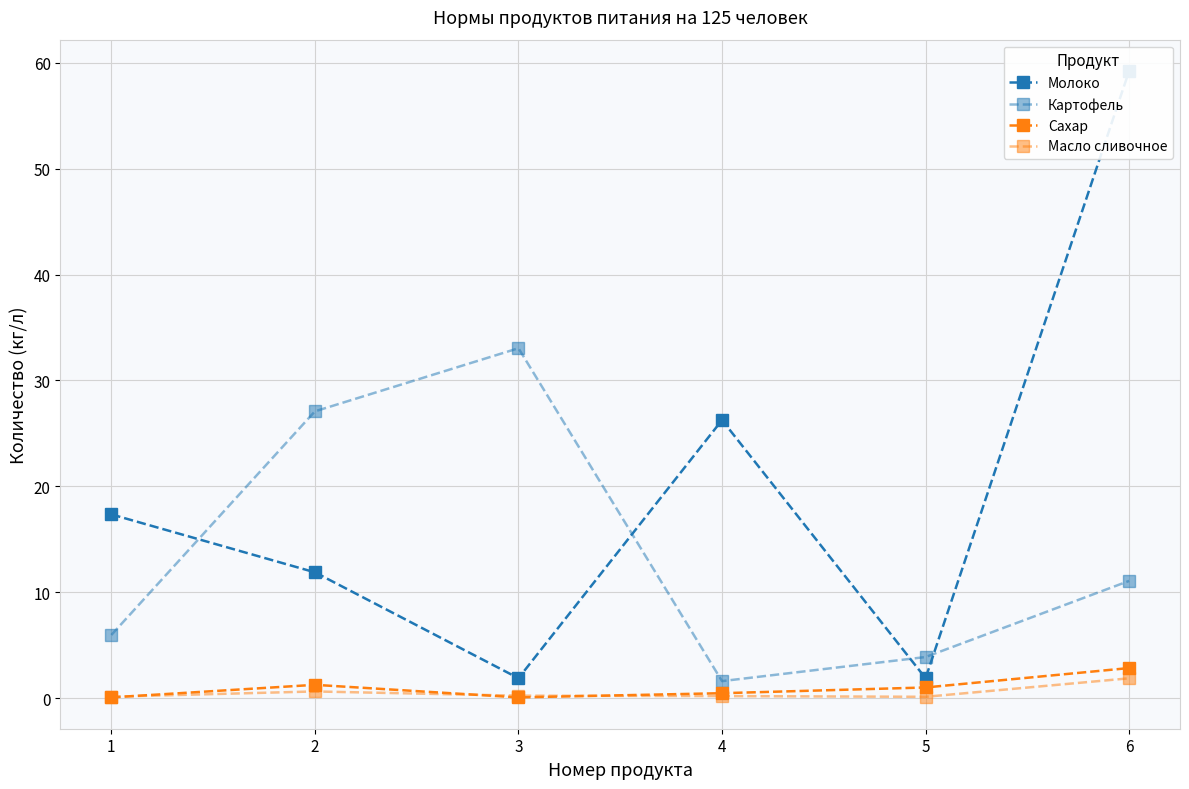

Which category has the highest value in the Масло сливочное series?

6